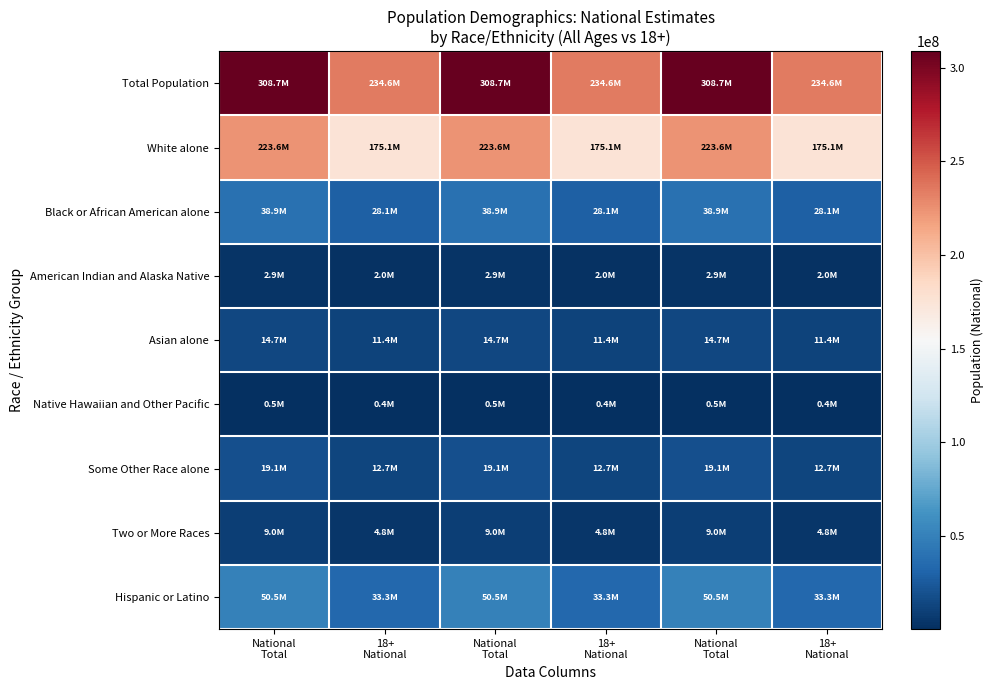

List the series in order of their peak value, lowest first.

Native Hawaiian and Other Pacific, American Indian and Alaska Native, Two or More Races, Asian alone, Some Other Race alone, Black or African American alone, Hispanic or Latino, White alone, Total Population